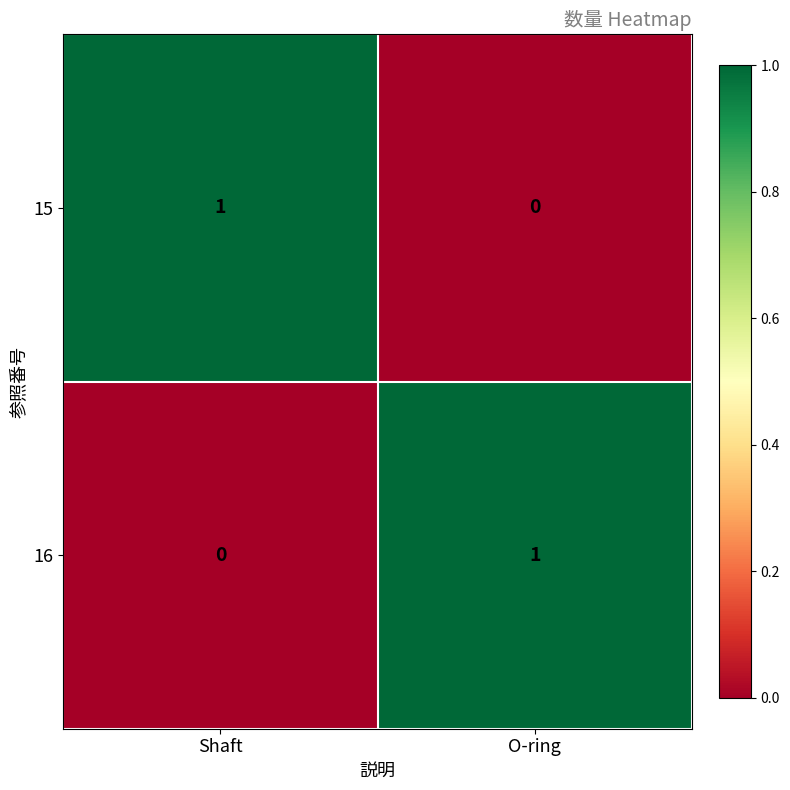

The value of 16 at O-ring is 1. True or false?

True